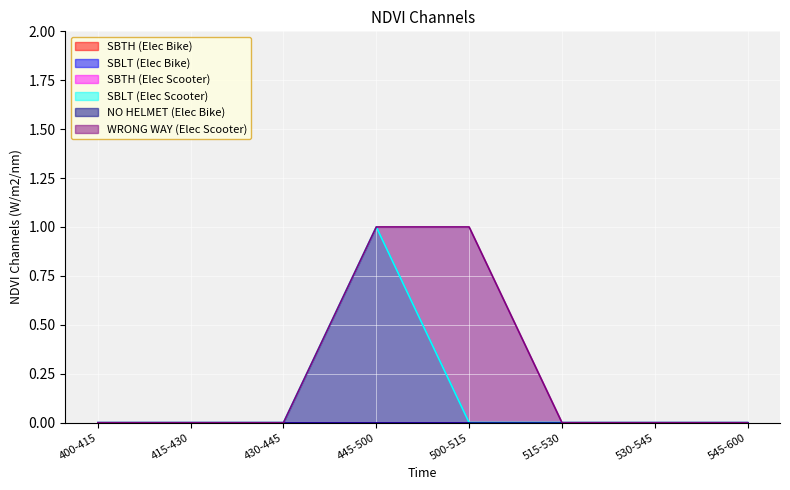

What are all the series names shown in the legend?

SBTH (Elec Bike), SBLT (Elec Bike), SBTH (Elec Scooter), SBLT (Elec Scooter), NO HELMET (Elec Bike), WRONG WAY (Elec Scooter)